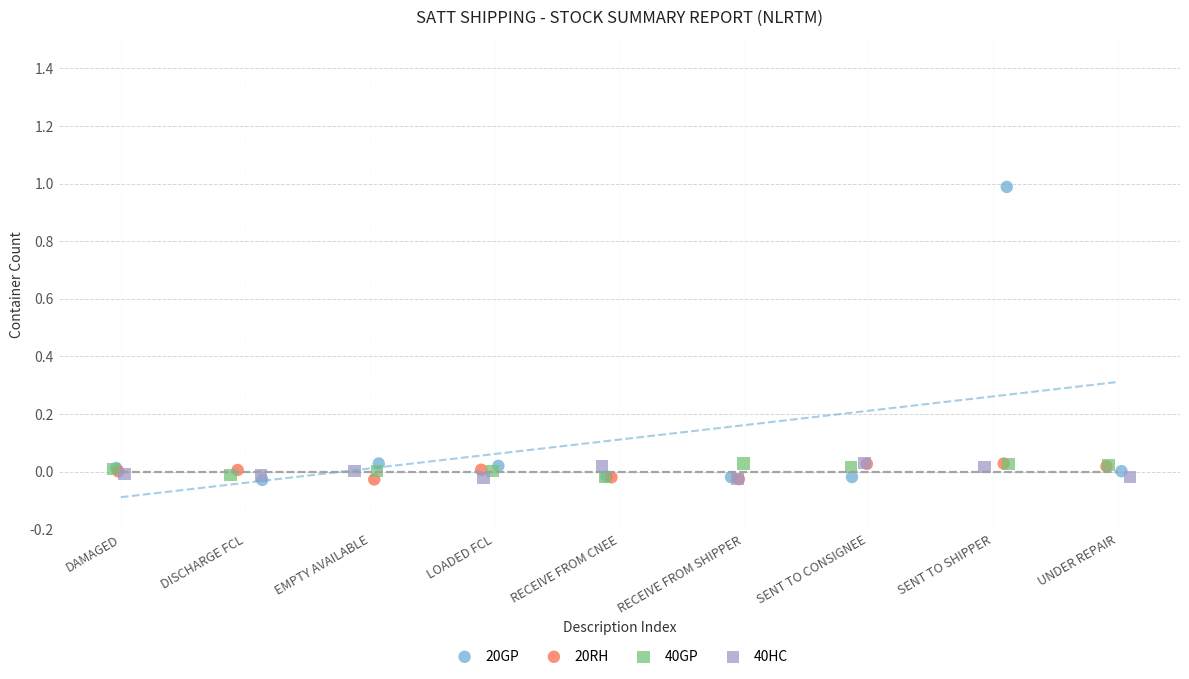

Which series has the widest spread of Y values?

20GP